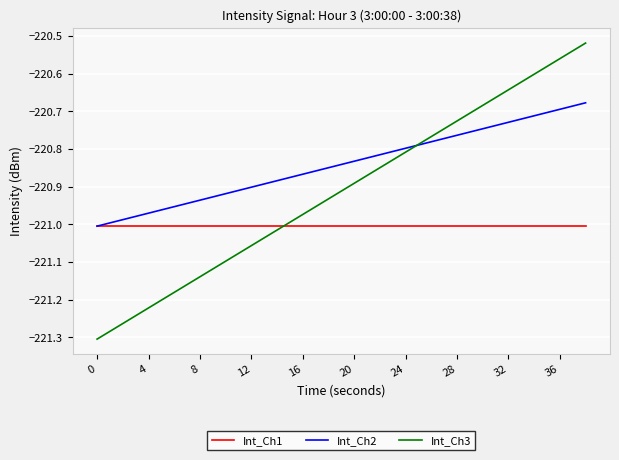

Rank the series by their maximum value, from lowest to highest.

Int_Ch1, Int_Ch2, Int_Ch3